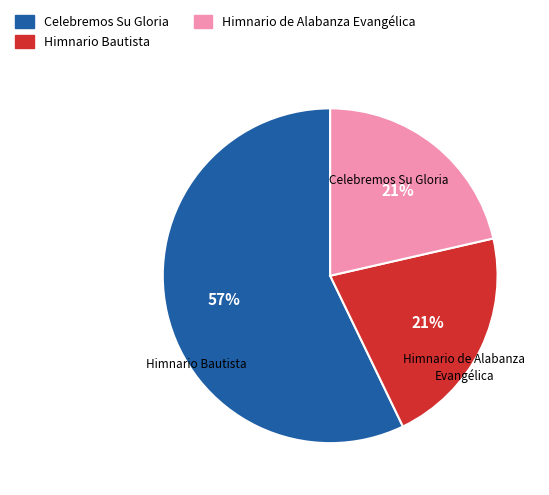

Is there any slice that represents more than half of the pie?

Yes